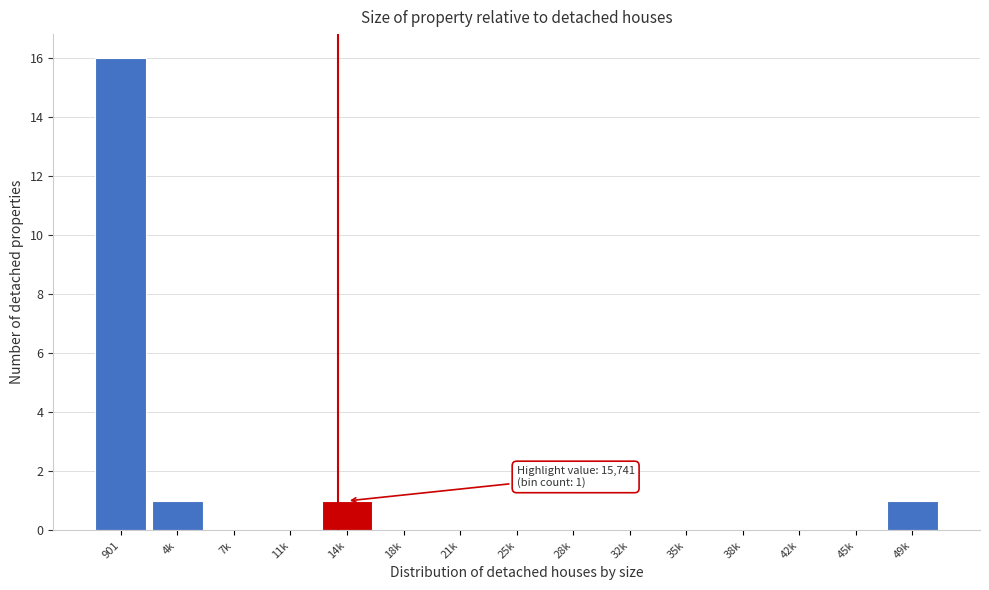

Reading left to right, extract all data points from this chart.

901=16	4k=1	7k=0	11k=0	14k=1	18k=0	21k=0	25k=0	28k=0	32k=0	35k=0	38k=0	42k=0	45k=0	49k=1